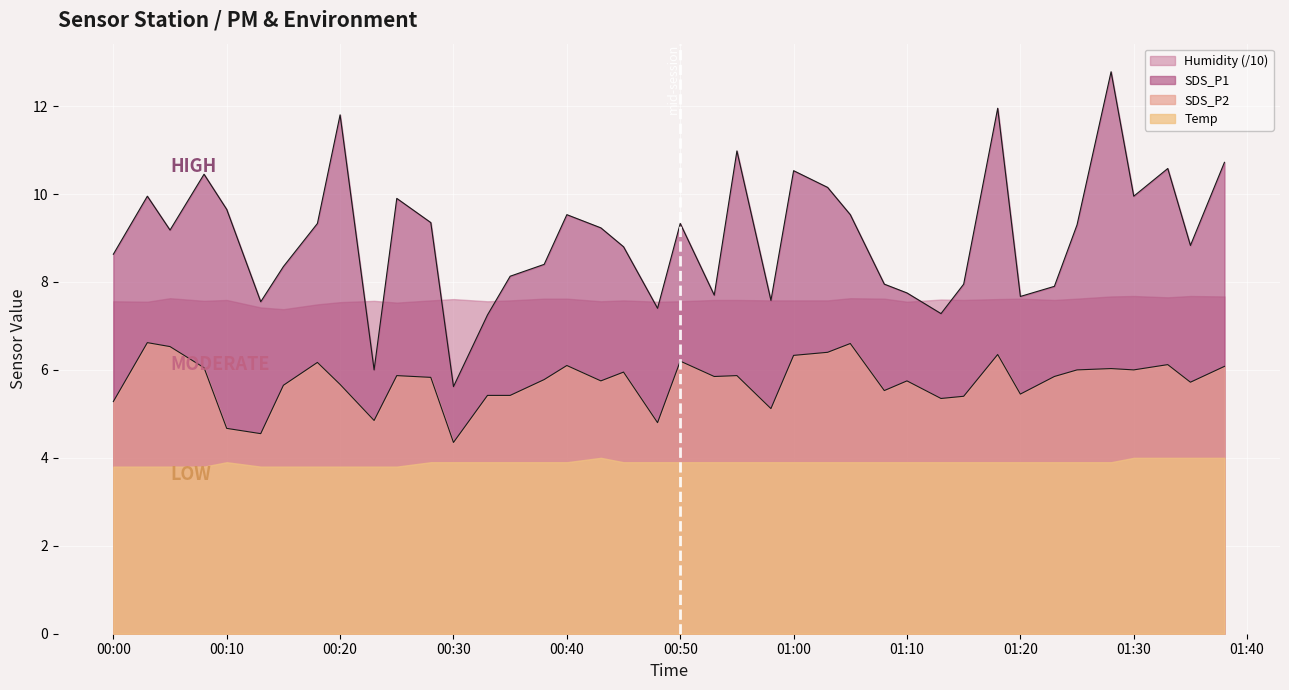

Which label corresponds to the largest value in the chart?

2022/03/06 01:28